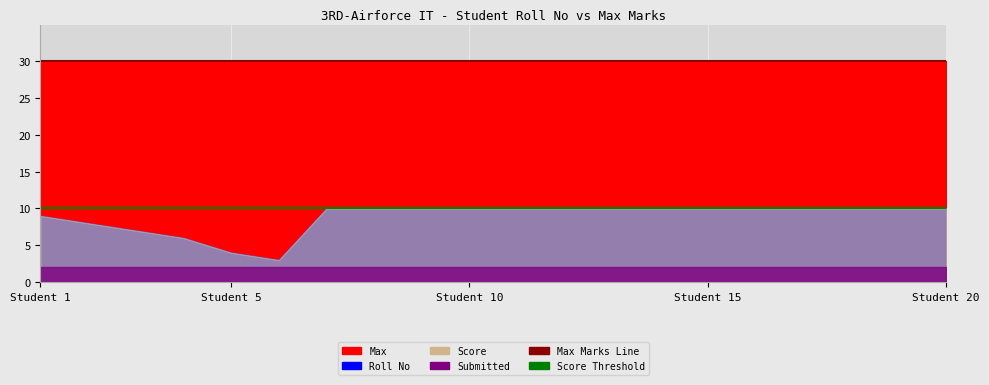

Which series has the largest total across all categories?

Max Marks Line